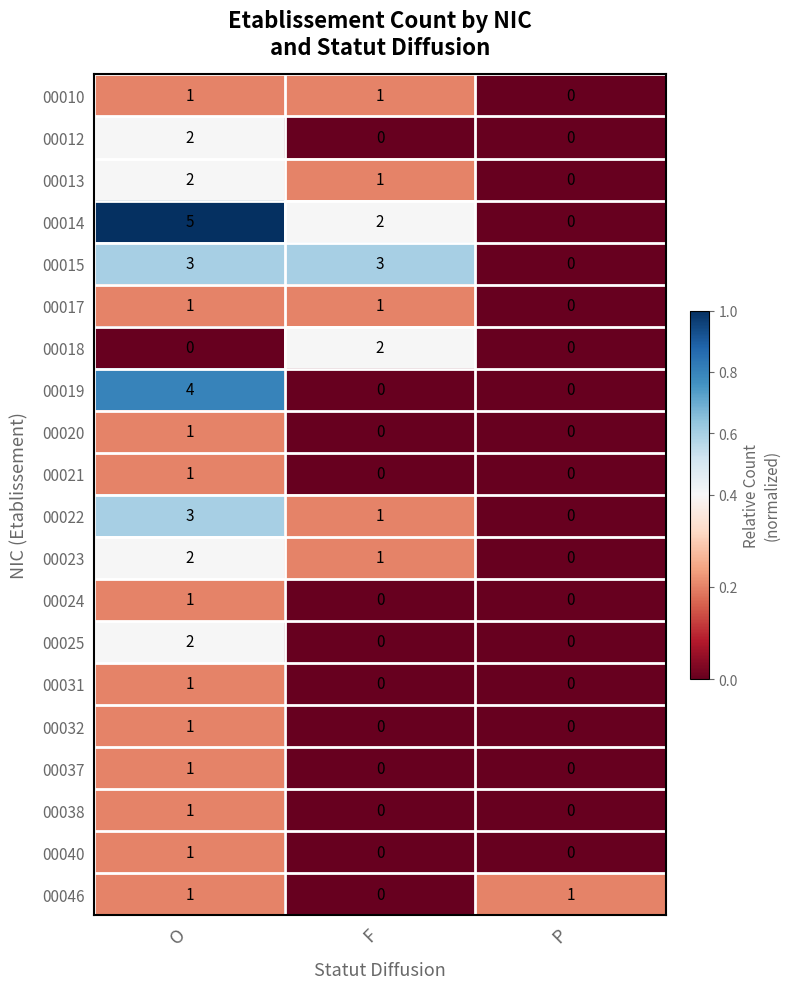

Which series has the largest total across all categories?

00014